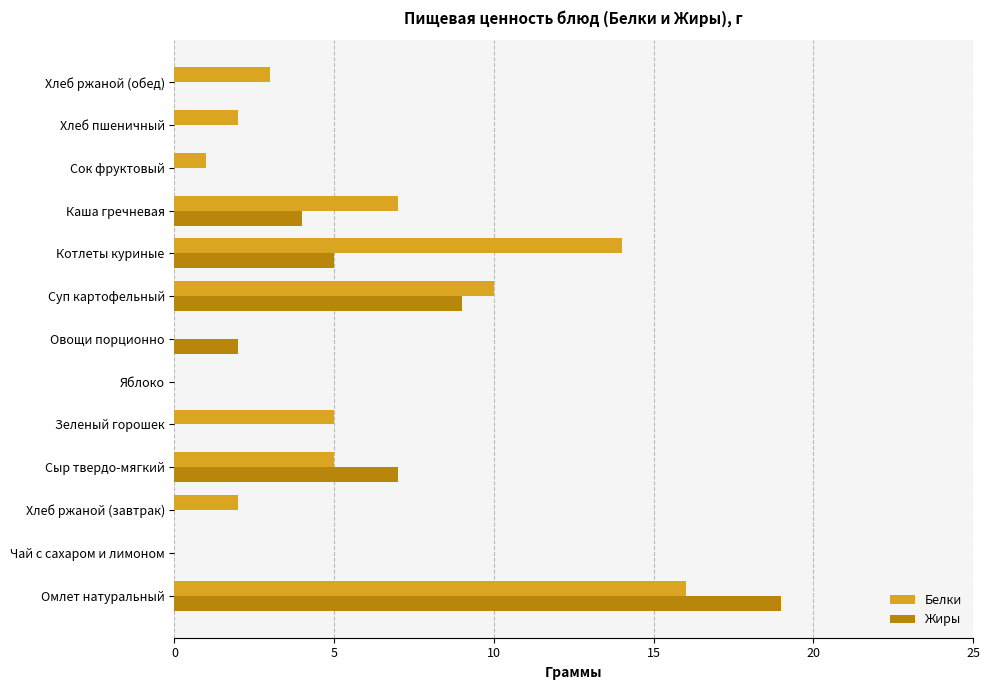

Between Сок фруктовый and Хлеб ржаной (обед), which series saw the biggest shift?

Белки